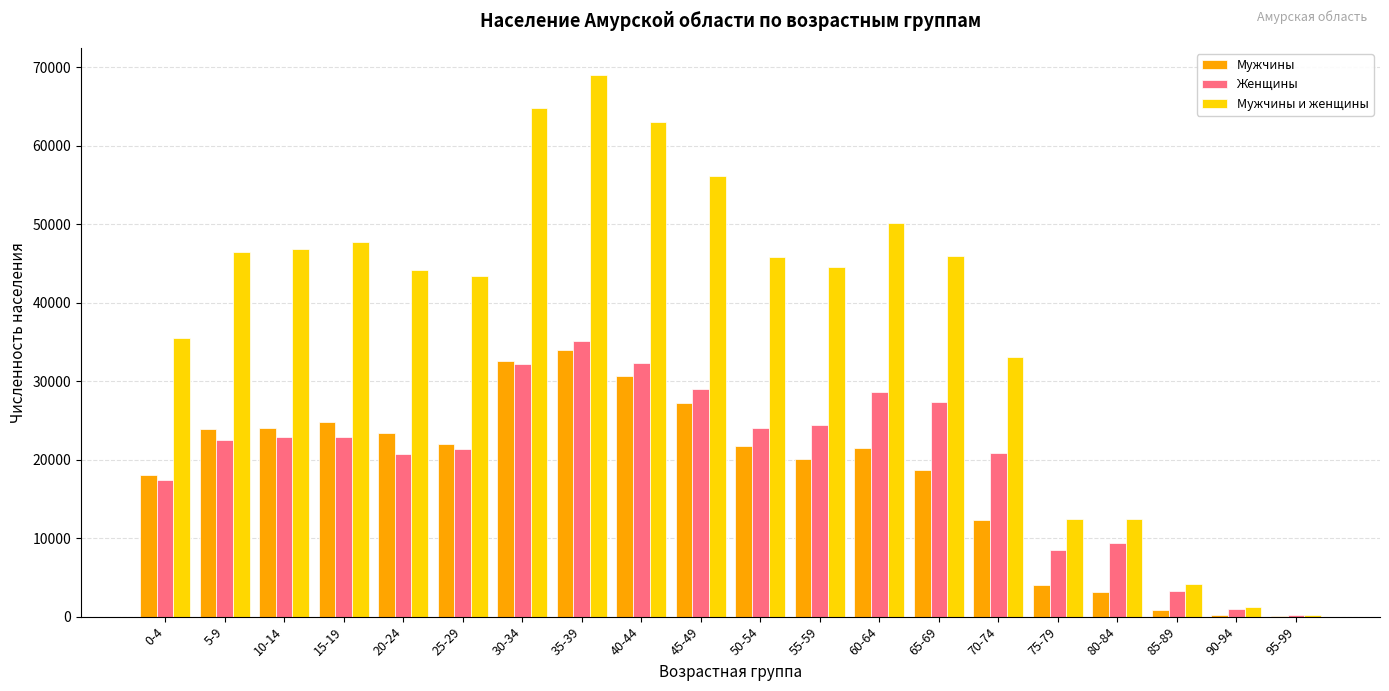

What is the sum of all Женщины values?

403949